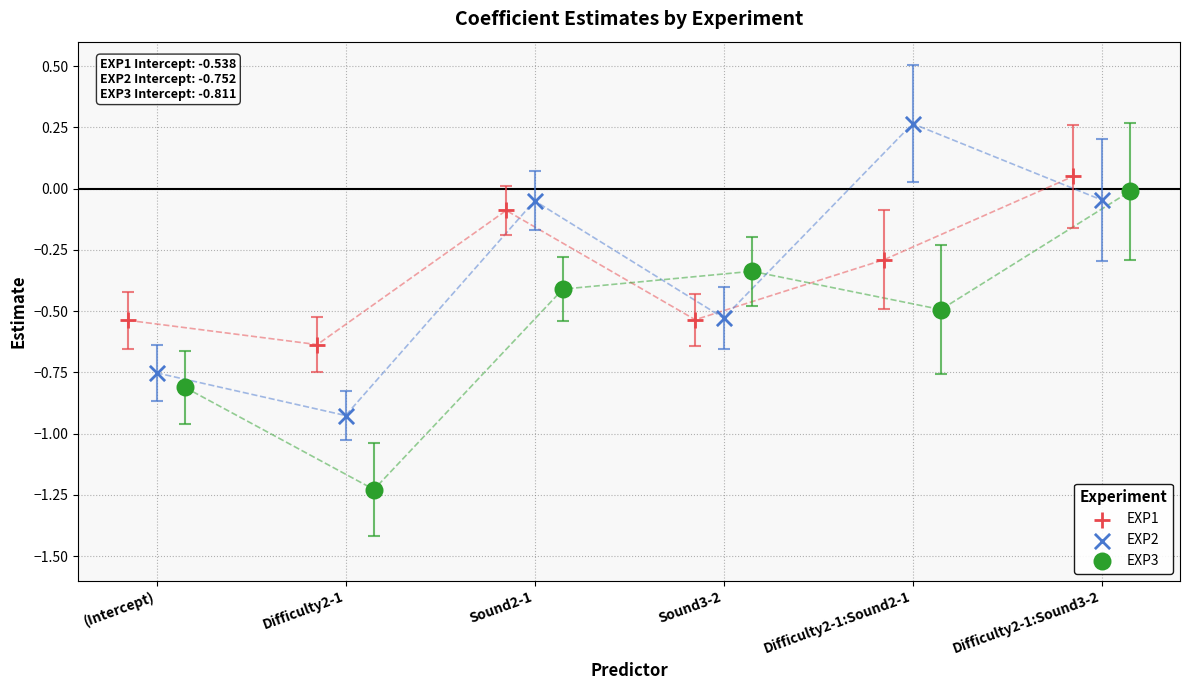

Which series reaches the maximum Y coordinate?

EXP2